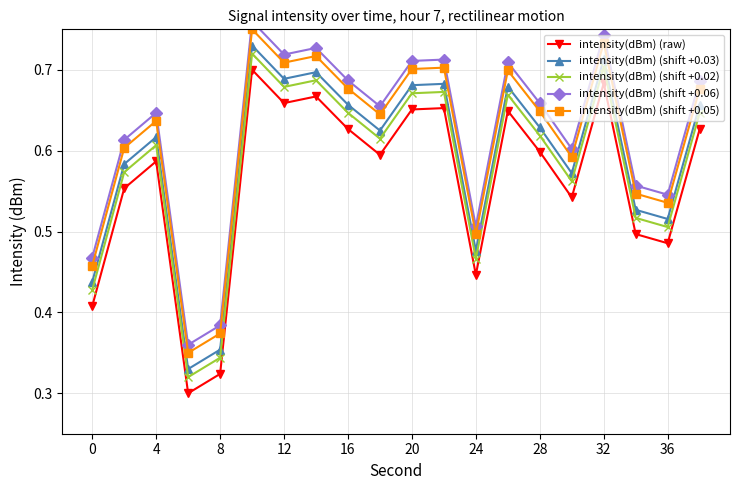

True or false: intensity(dBm) (shift +0.06) and intensity(dBm) (raw) intersect in this chart.

False